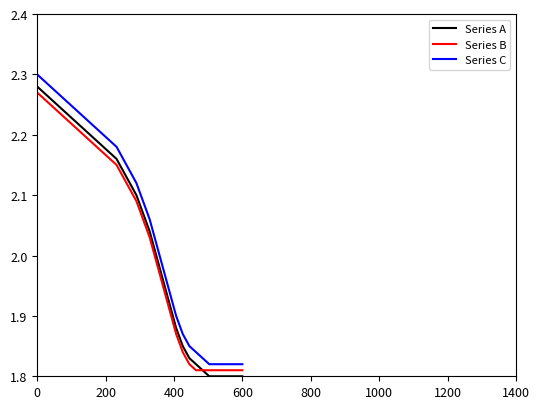

True or false: Series A and Series C cross at least once.

False